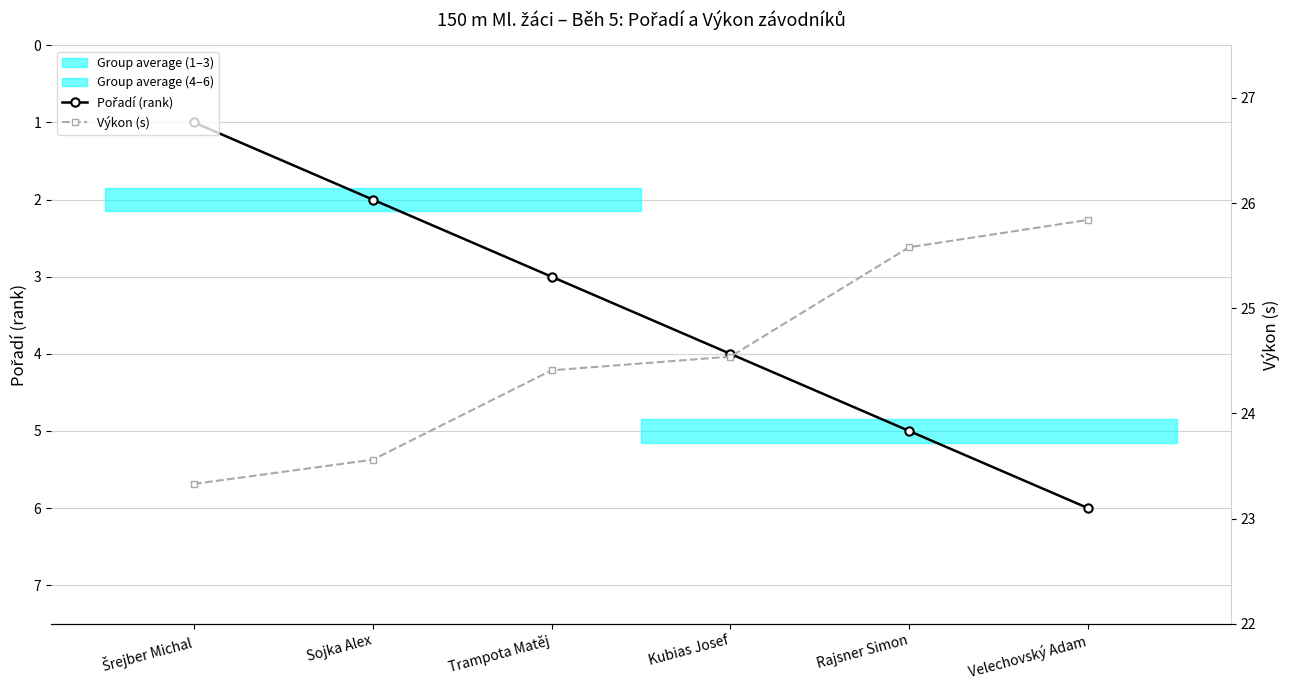

The Výkon (s) series shows 16.8 at Kubias Josef. True or false?

False